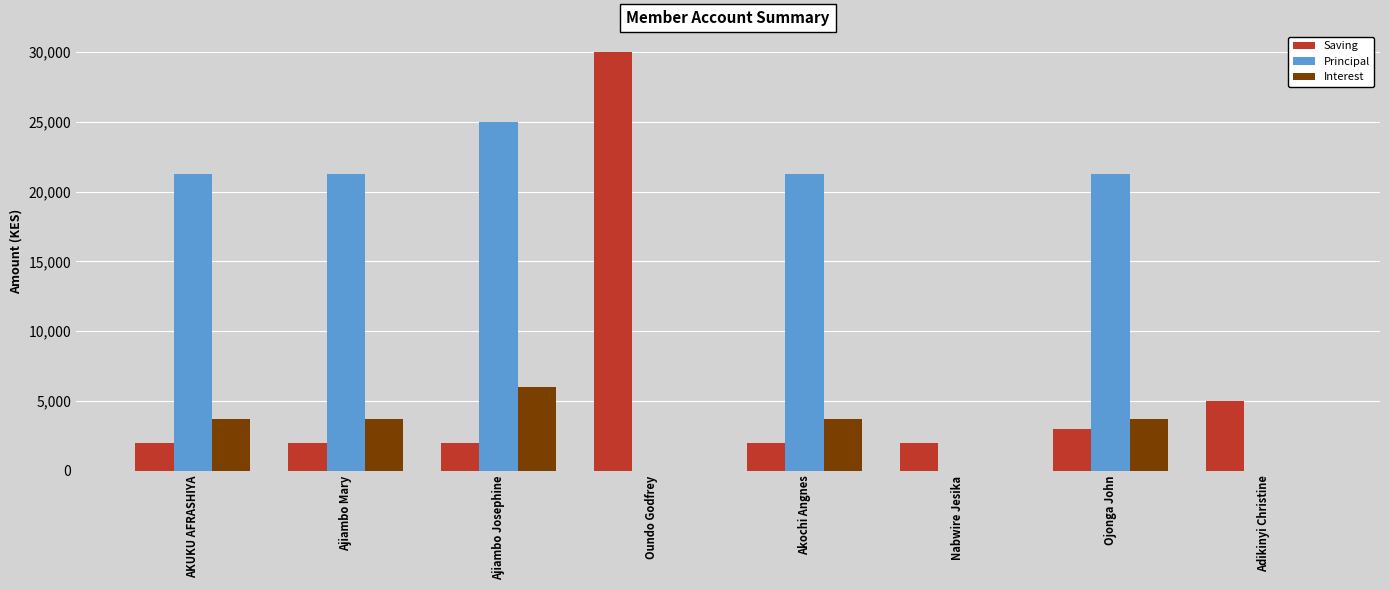

How many groups of bars are there?

8